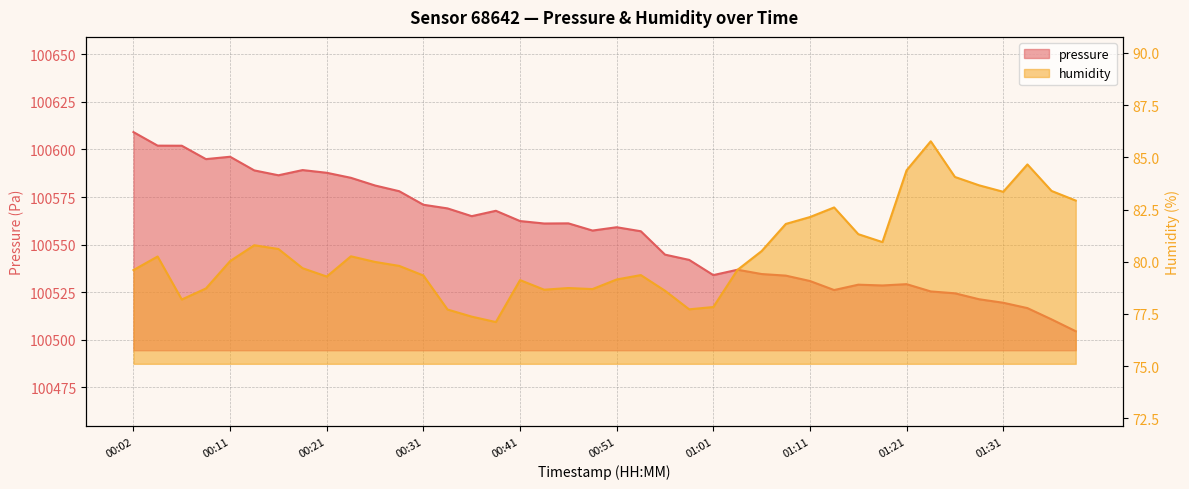

How many interior local valleys does the humidity series have?

8